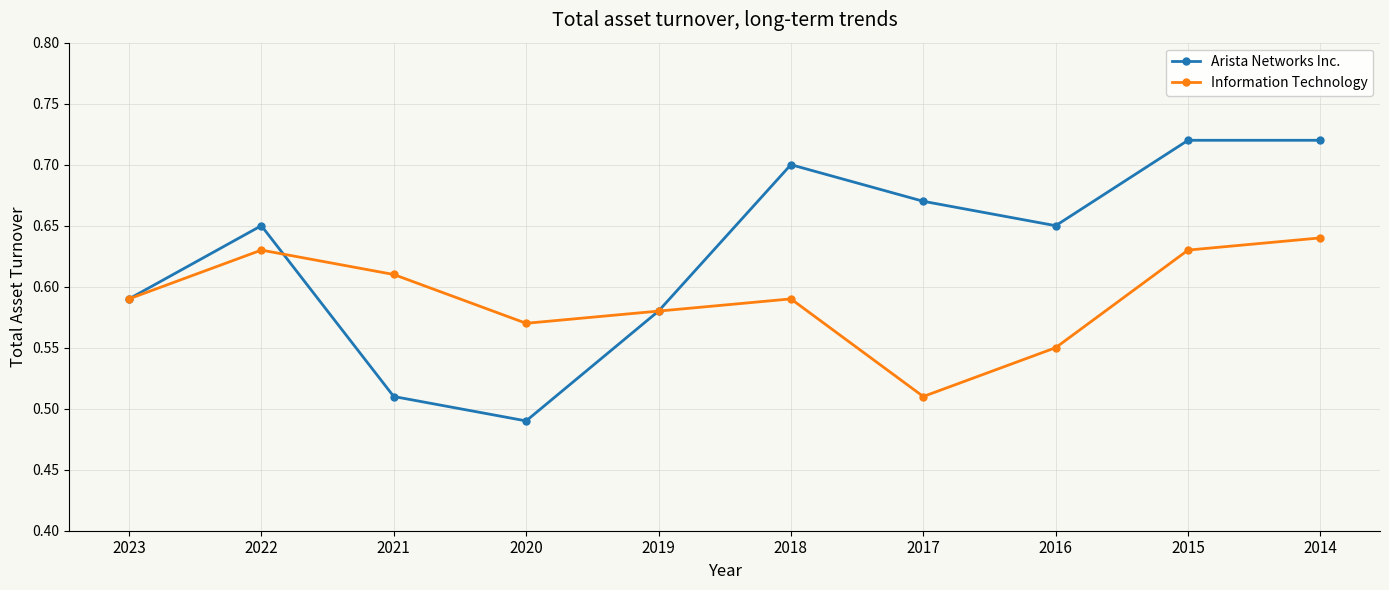

Which series changed the most between 2018 and 2014?

Information Technology